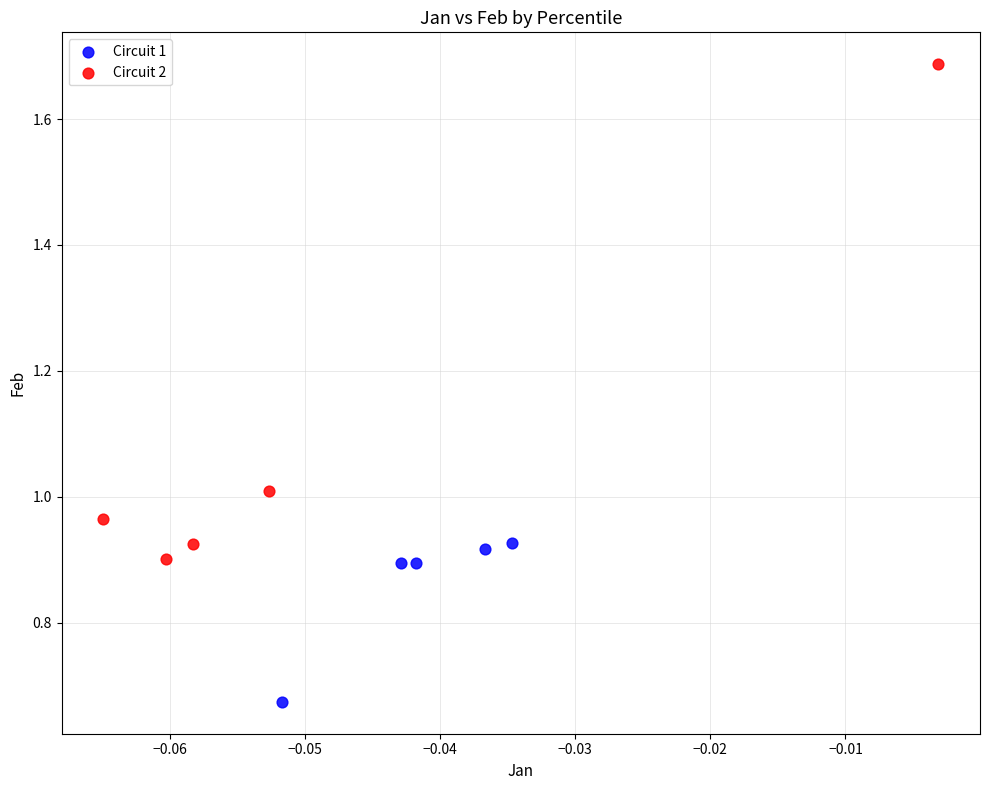

Which series contains the lowest Y value?

Circuit 1